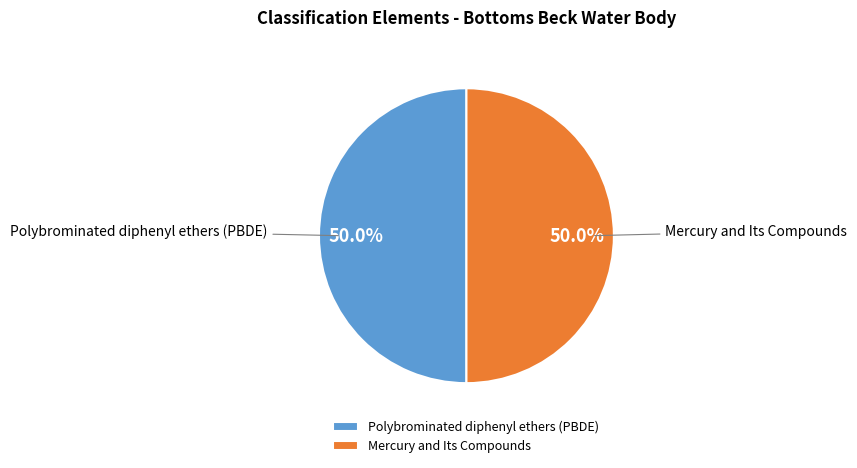

Combined, do Polybrominated diphenyl ethers (PBDE) and Mercury and Its Compounds account for over 50%?

Yes